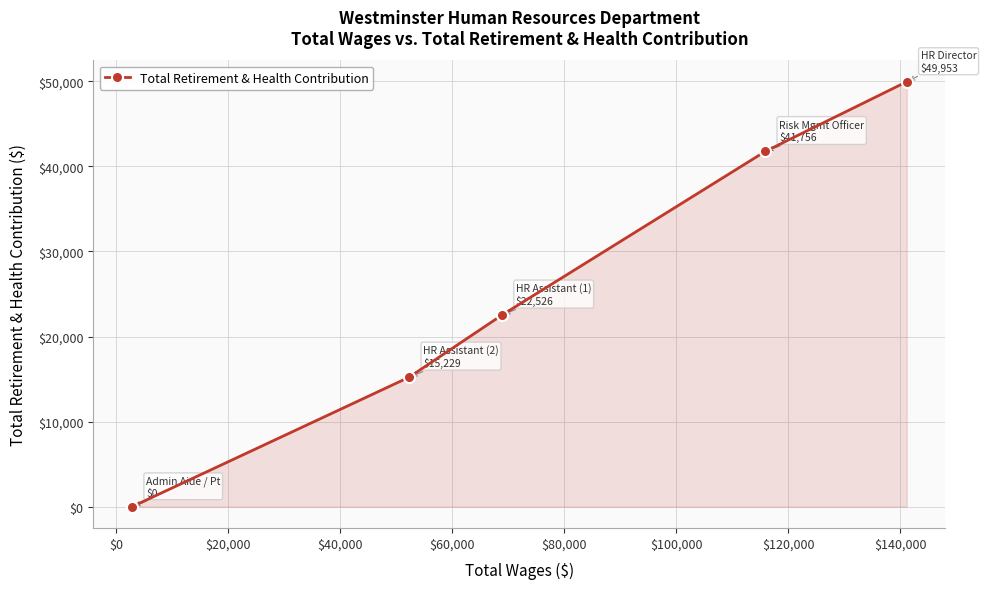

True or false: the data has more than 1 interior local peaks.

False